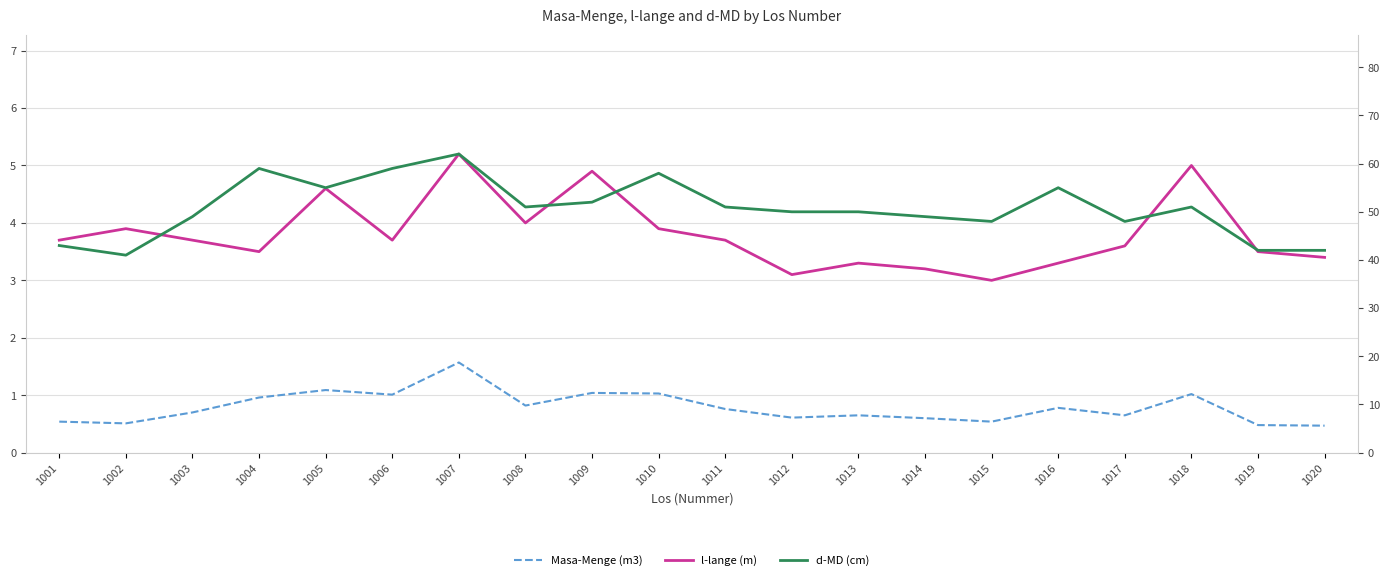

How many lines are shown in the chart?

3